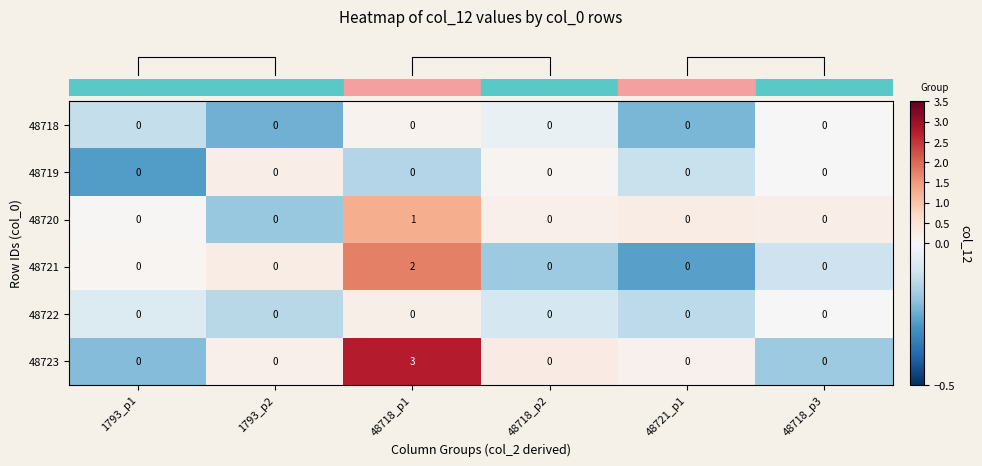

How many categories are shown in the chart?

6